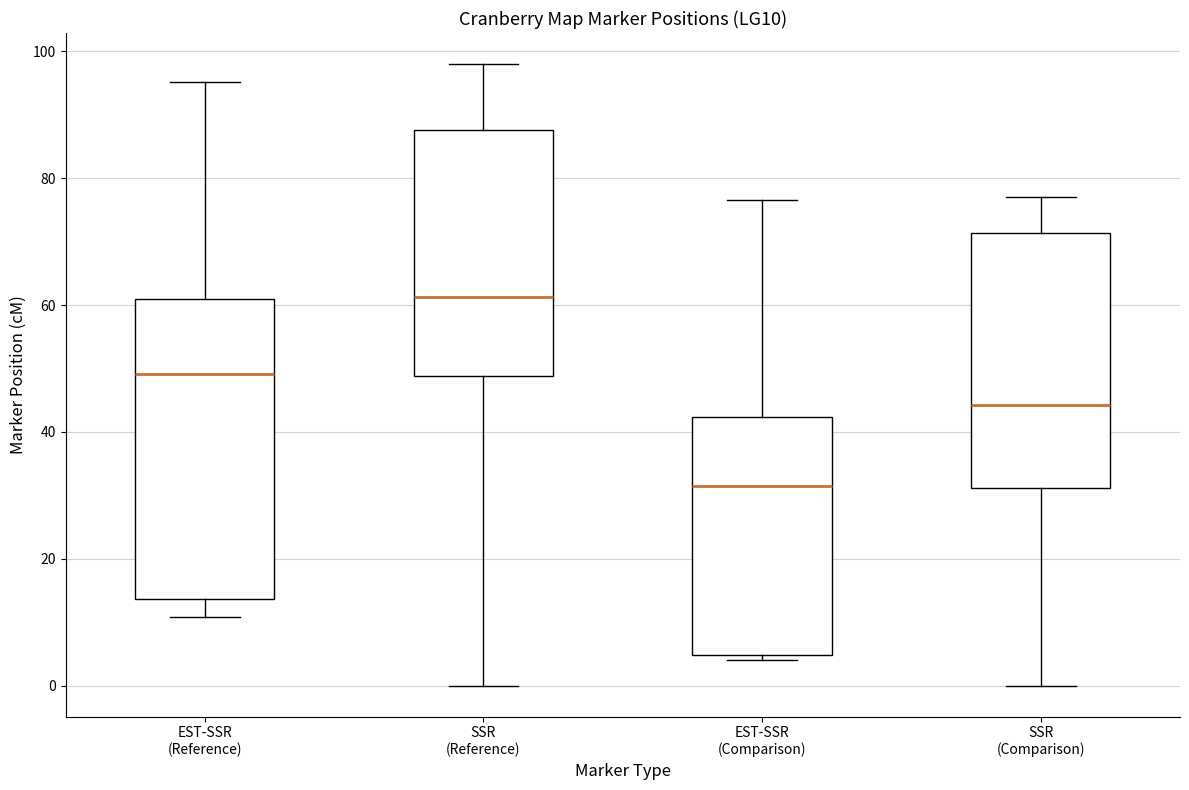

Which box's median line is the highest?

SSR (Reference)